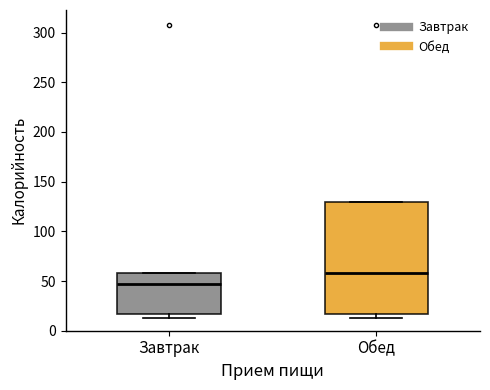

Reading left to right, read every box against the y-axis: the position of its median line, the range the box covers, and the ends of its whiskers. The values are not printed on the chart, so give them approximately, as read against the axis.

Завтрак: median 45, box 15 to 60, whiskers 15 (just below the box's lower edge) to 60
Обед: median 60, box 15 to 130, whiskers 15 (just below the box's lower edge) to 130